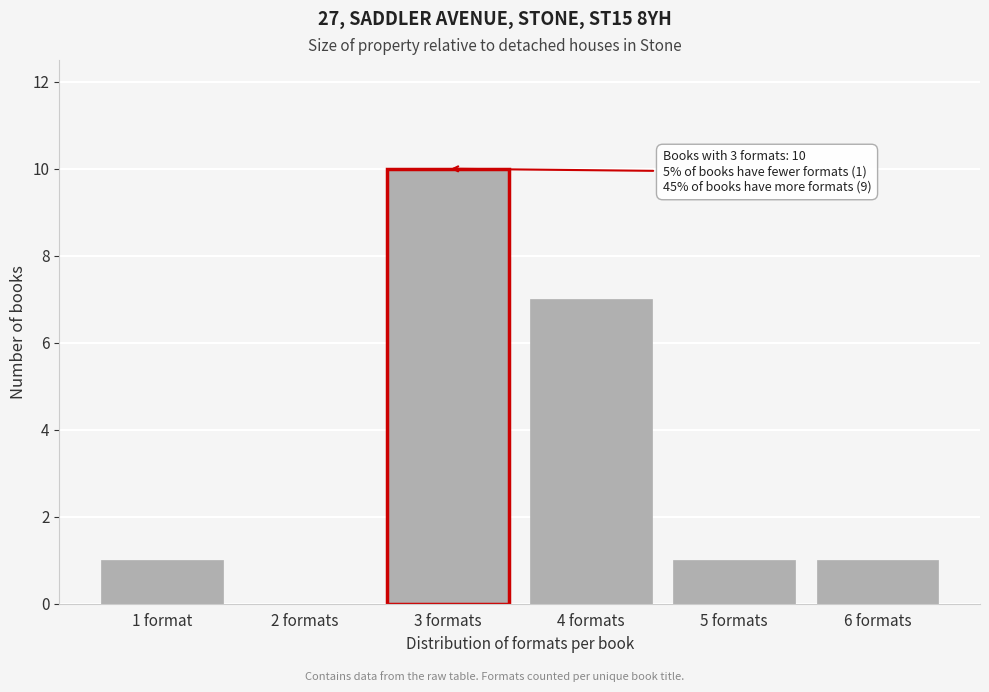

Reading left to right, extract all data points from this chart.

1 format=1	2 formats=0	3 formats=10	4 formats=7	5 formats=1	6 formats=1